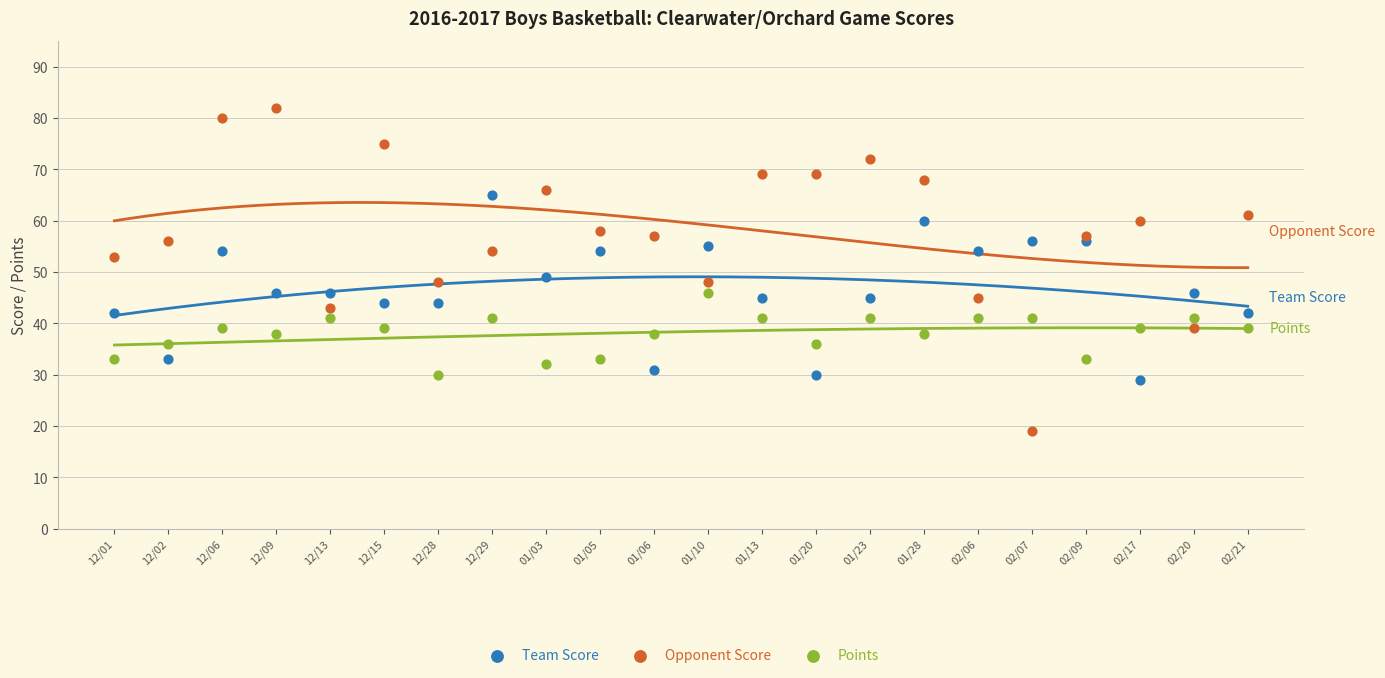

Which series contains the lowest Y value?

Opponent Score